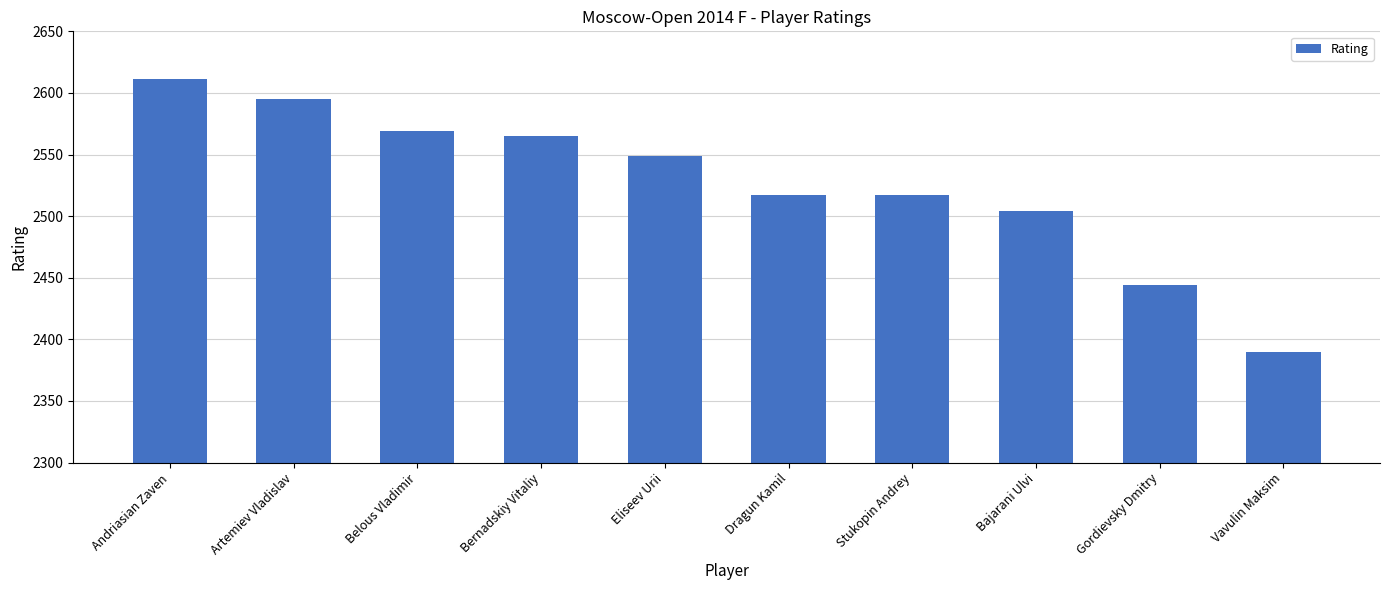

The chart shows a value of 1040 at Artemiev Vladislav. True or false?

False